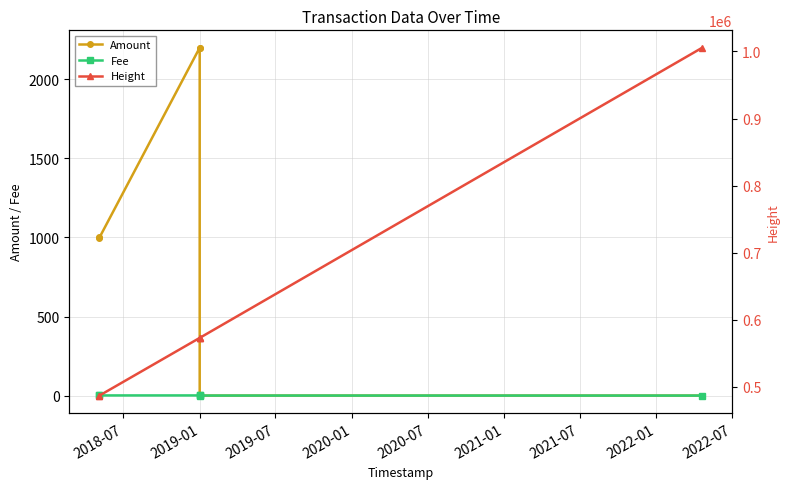

What is the average value of the Height series?

616253.2